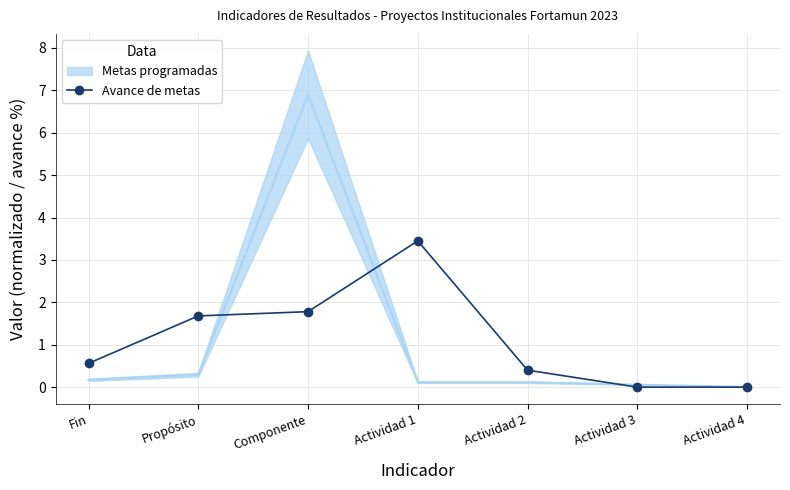

What is the sum of the values at Actividad 4 and Fin?

0.6